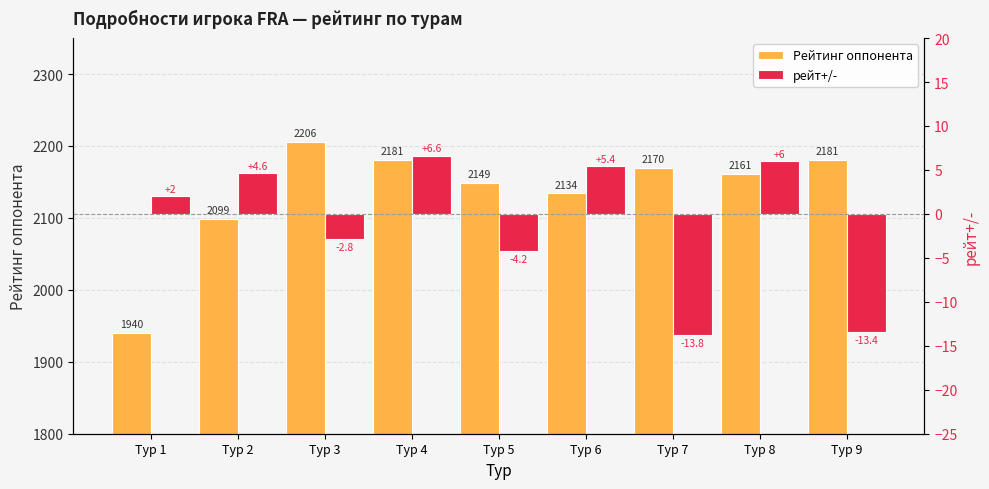

The value of Рейтинг оппонента at Тур 8 is 1461.6. True or false?

False